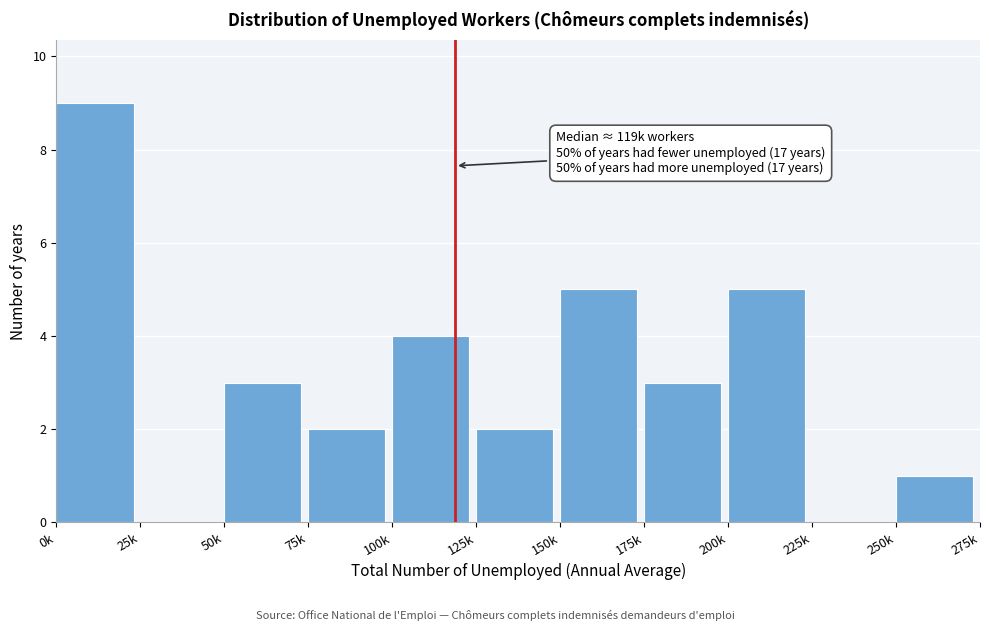

Reading left to right, extract all data points from this chart.

0k=9	25k=0	50k=3	75k=2	100k=4	125k=2	150k=5	175k=3	200k=5	225k=0	250k=1